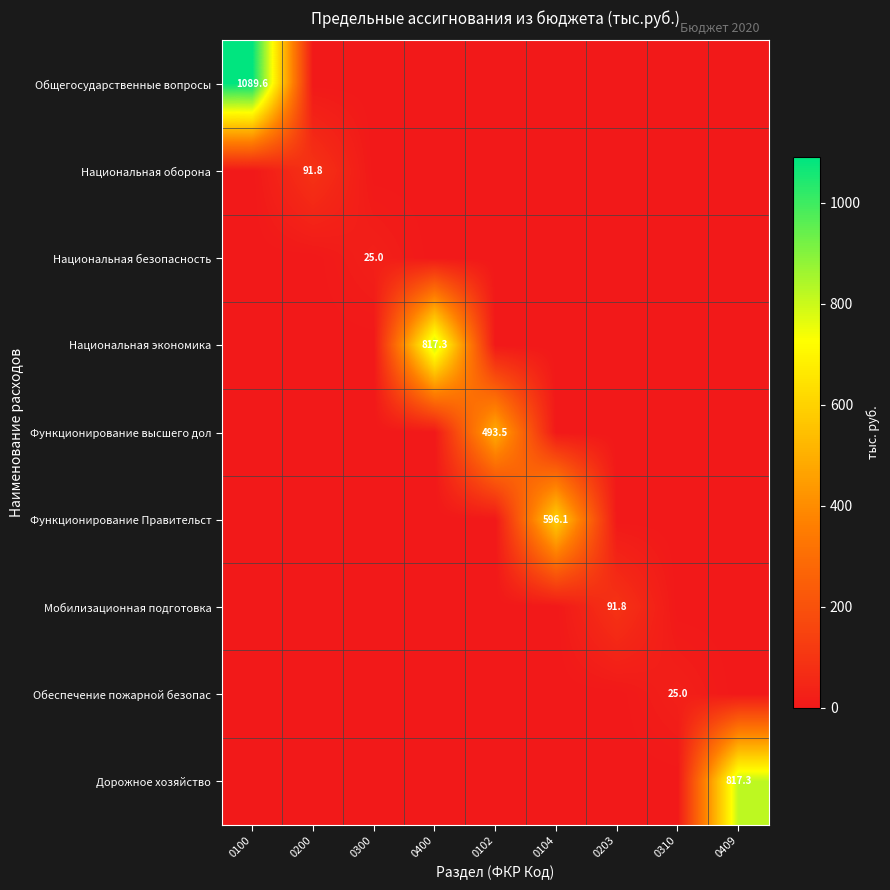

At which category is the sum across all series the highest?

0100